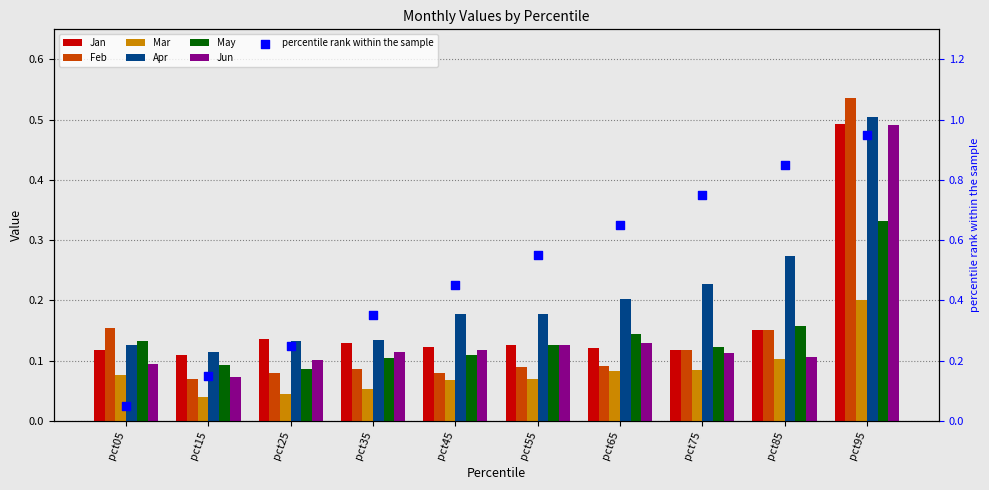

Is the value of Jan at pct35 greater than the value of May at pct65?

No